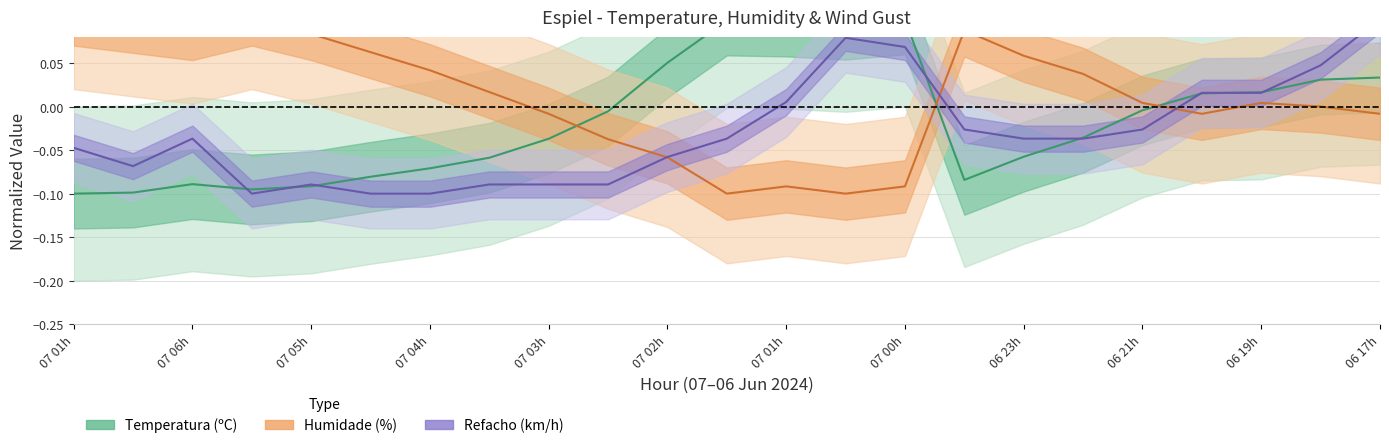

How many values in the Temperatura series are below 0?

14